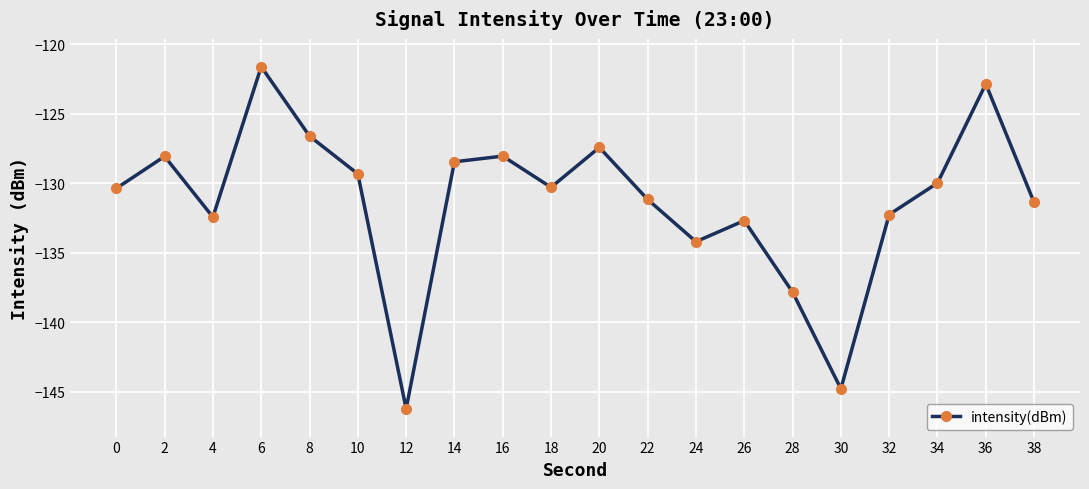

Is it true that the value at 20 is -28.2?

False